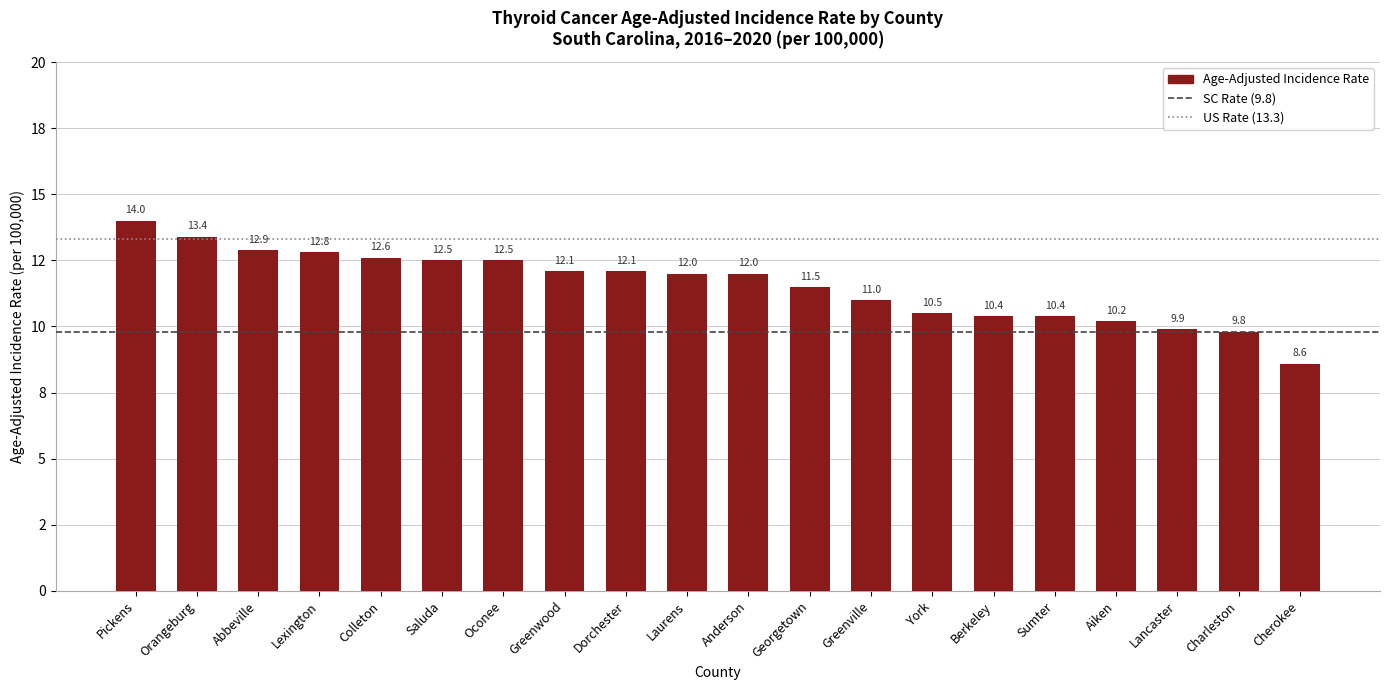

Which has a higher value, Dorchester or Sumter?

Dorchester